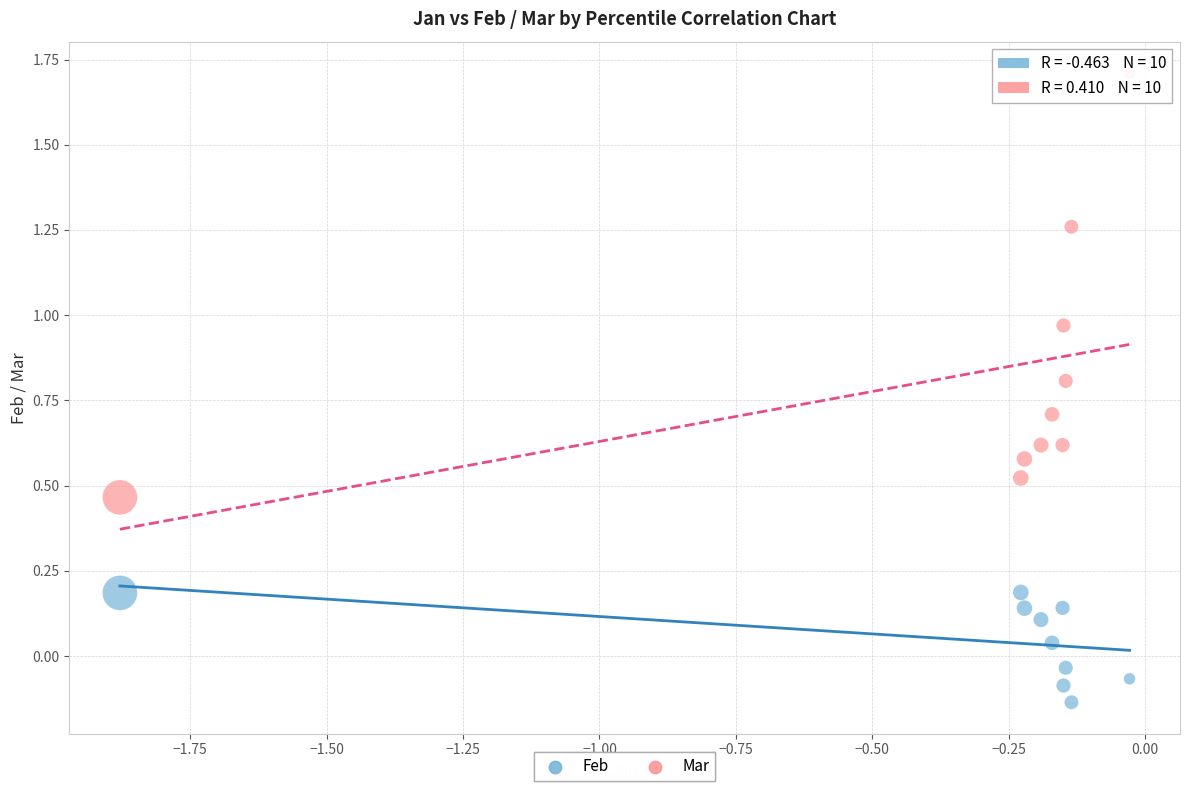

Across all data points, what is the range of X values (max minus min)?

1.8